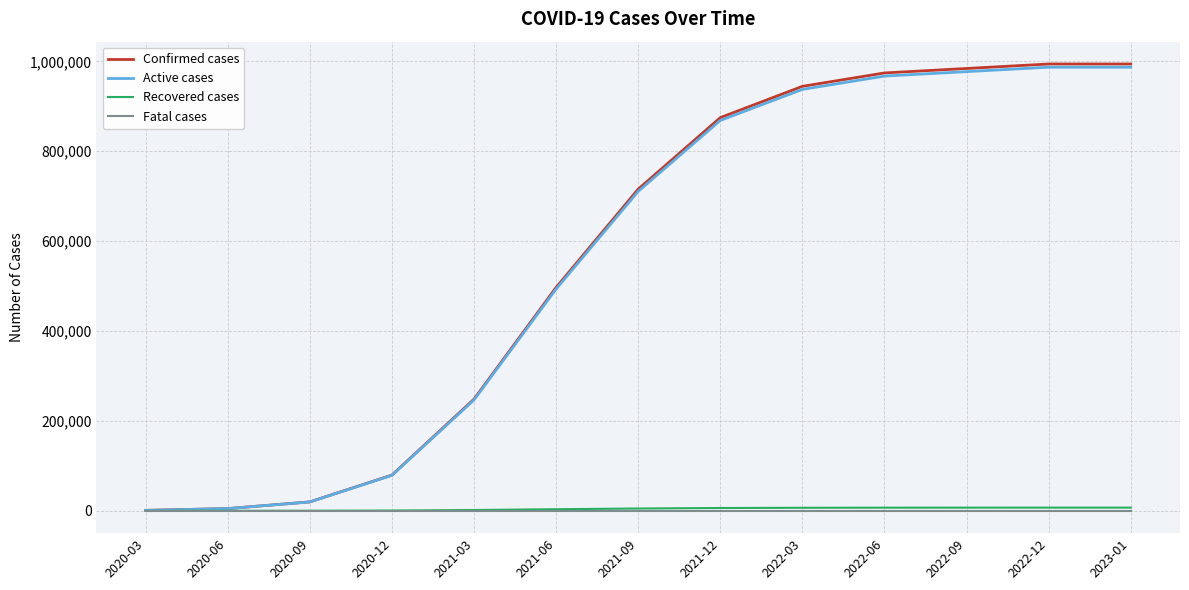

Is the value of Confirmed cases at 2021-12 greater than the value of Recovered cases at 2020-12?

Yes